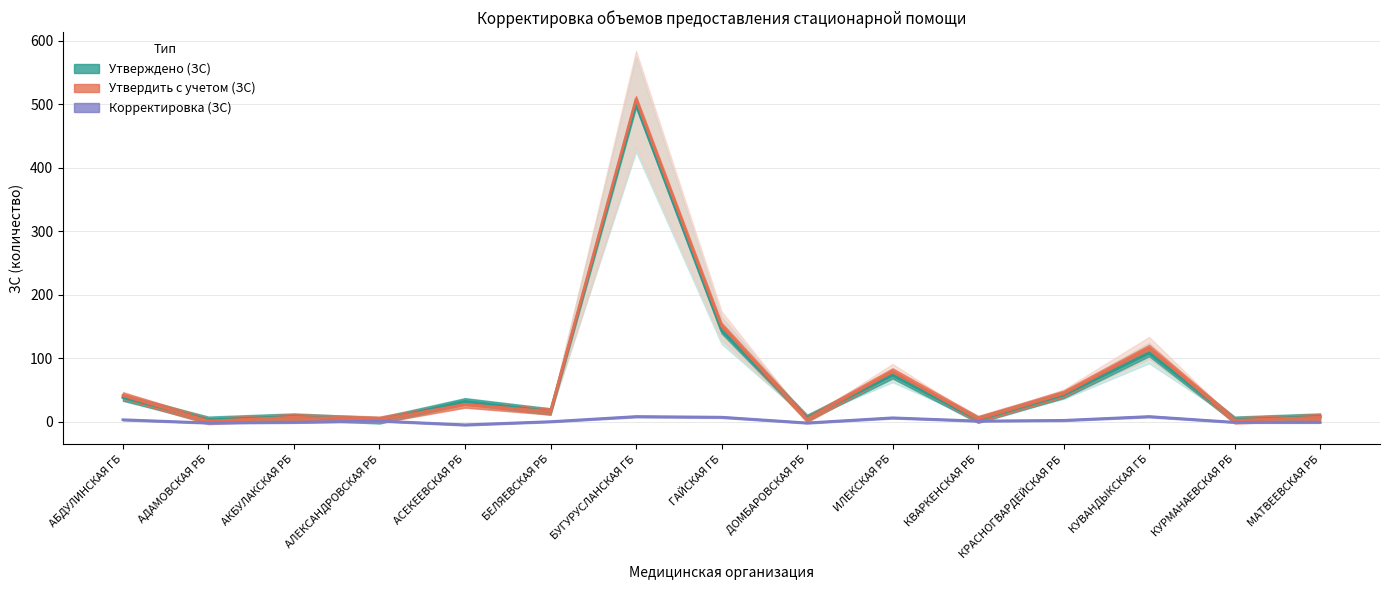

Reading left to right, what are all the values shown in this chart?

Утверждено (ЗС): 38	3	8	2	32	16	500	144	6	73	3	42	108	3	8
Корректировка (ЗС): 3	-2	-1	1	-5	0	8	7	-2	6	1	2	8	-1	-1
Утвердить с учетом (ЗС): 41	1	7	3	27	16	508	151	4	79	4	44	116	2	7